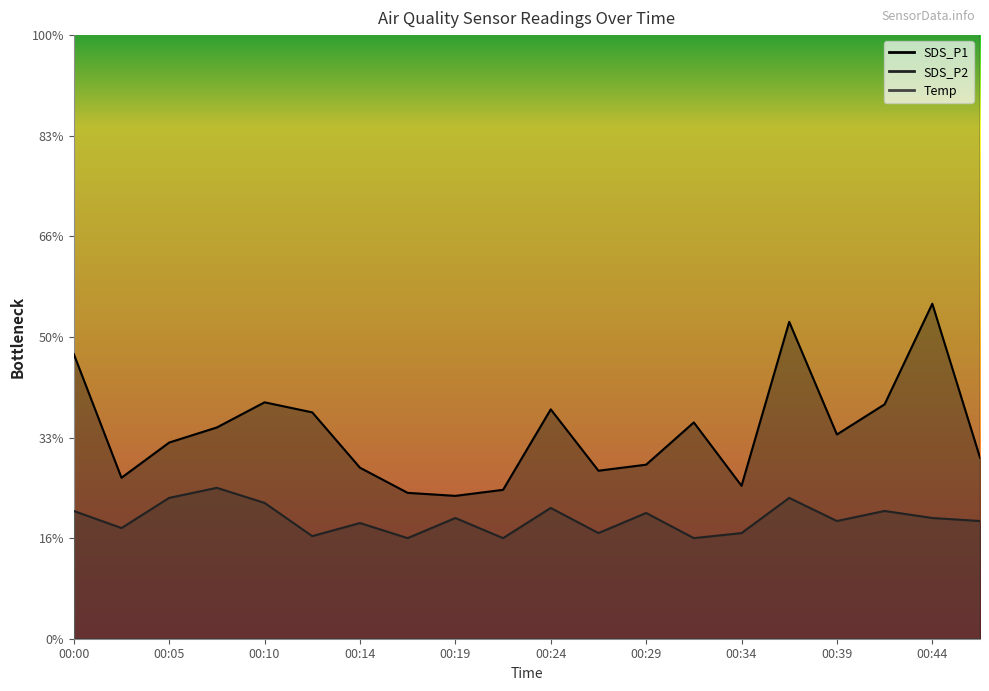

In Temp, how many points are lower than both neighbors (excluding endpoints)?

1